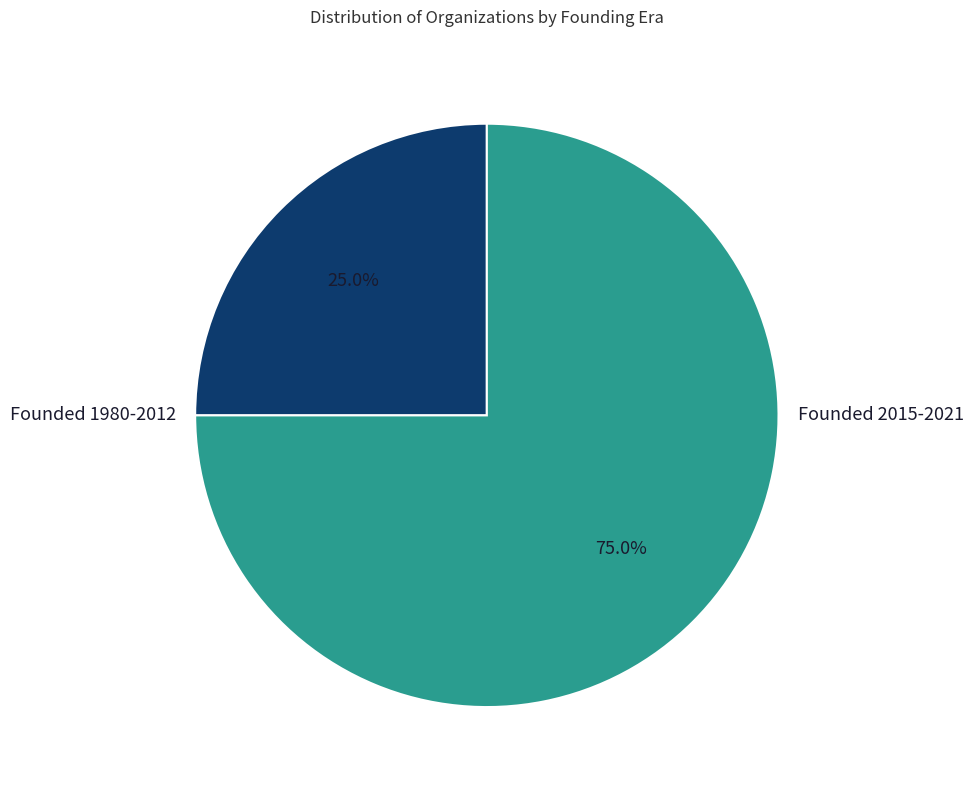

Does any single category account for the majority?

Yes